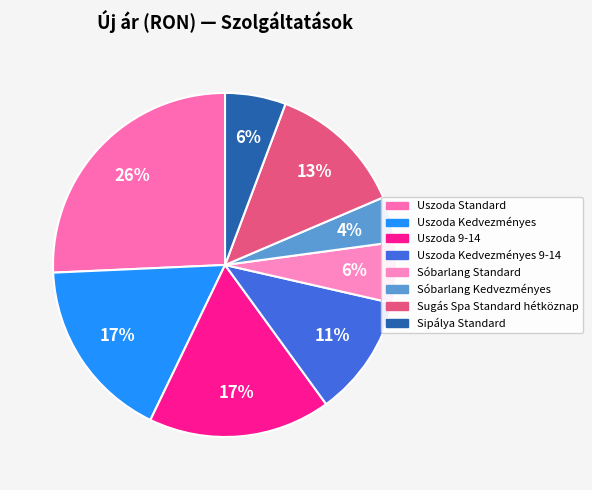

How many segments does this pie chart have?

8